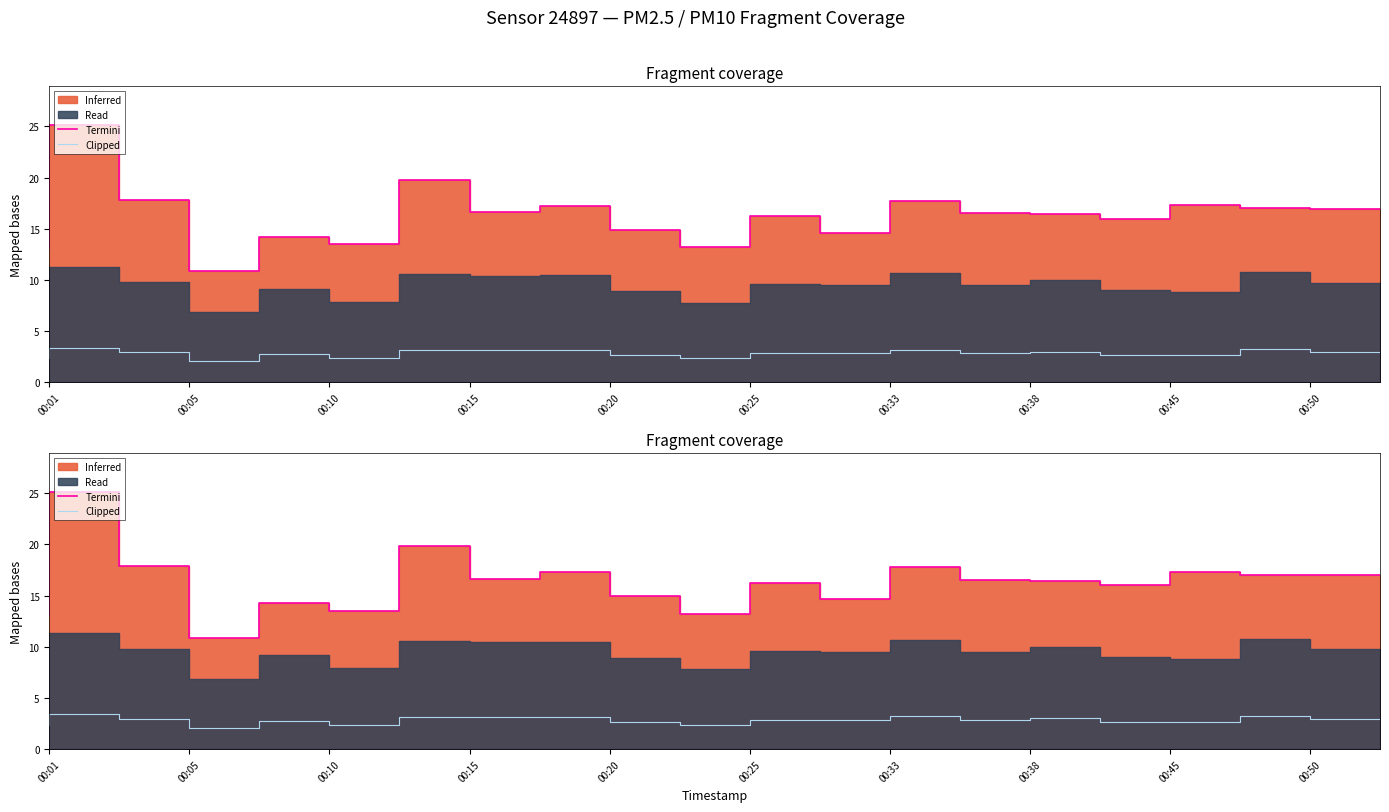

True or false: Termini and Clipped intersect in this chart.

False